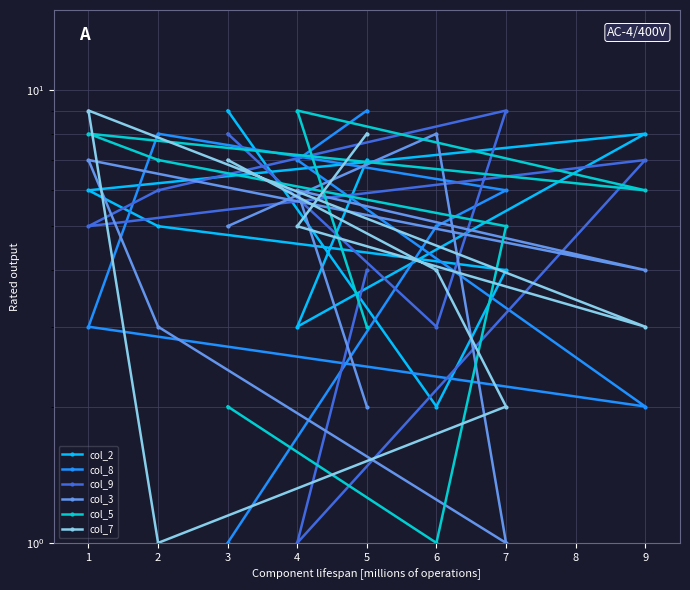

What is the difference between the maximum and minimum values in the col_9 series?

8